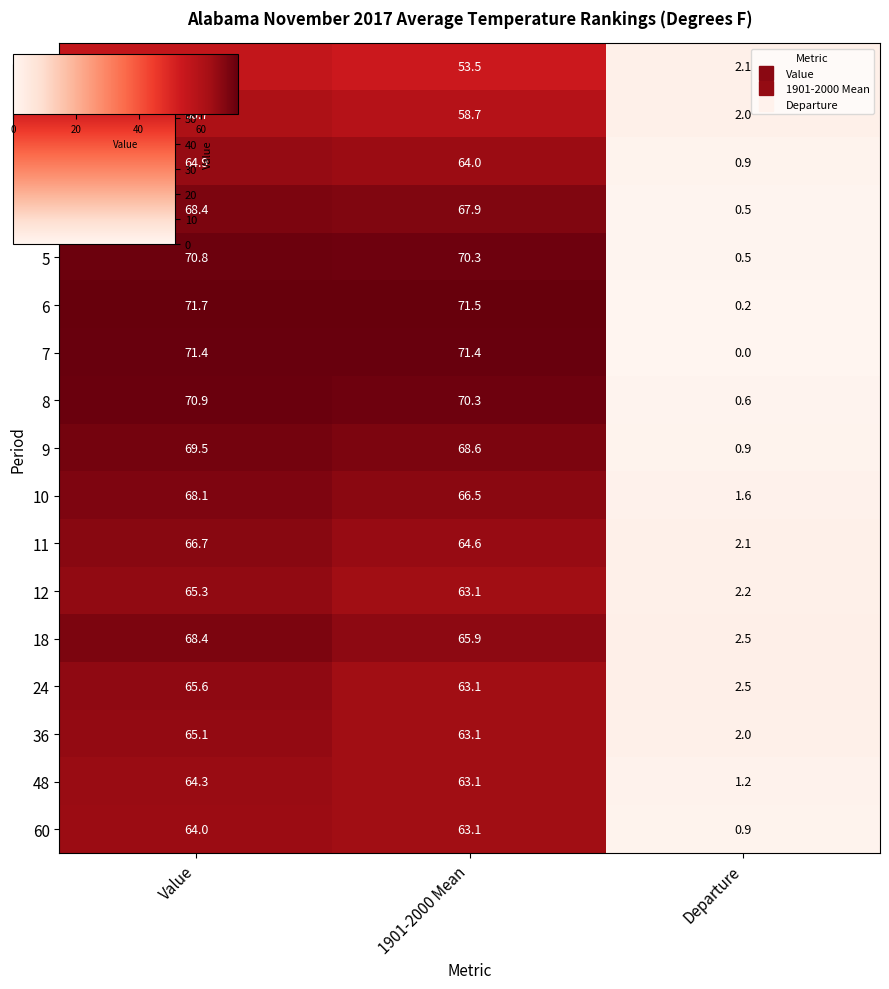

What is the total value across all series at Value?

1131.4